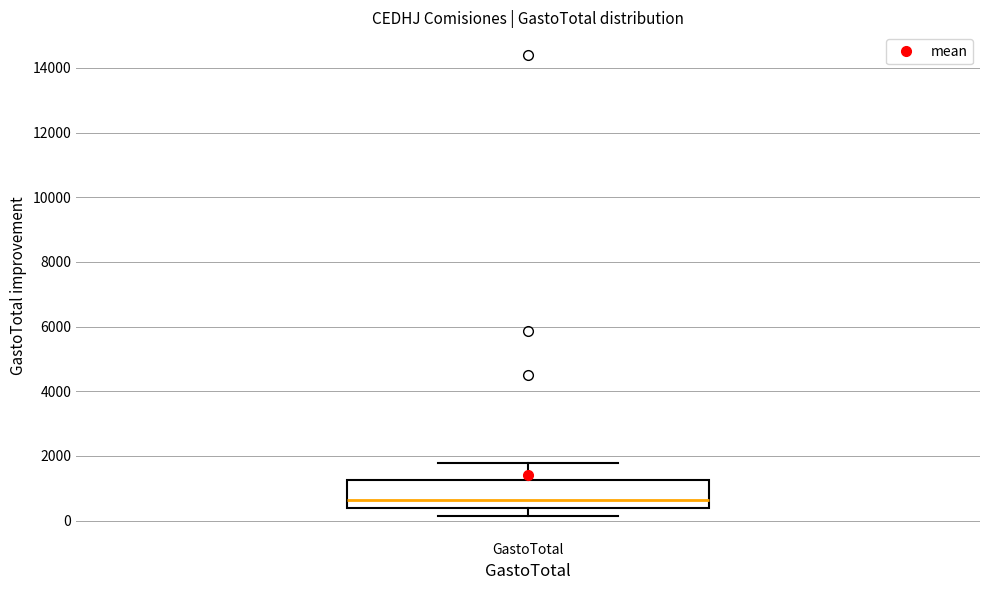

Transcribe this box plot: give where the median line is, the range the box spans, and where the two whiskers end, as read against the y-axis. The values are not printed on the chart, so give them approximately, as read against the axis.

median 600, box 400 to 1200, whiskers 200 to 1800